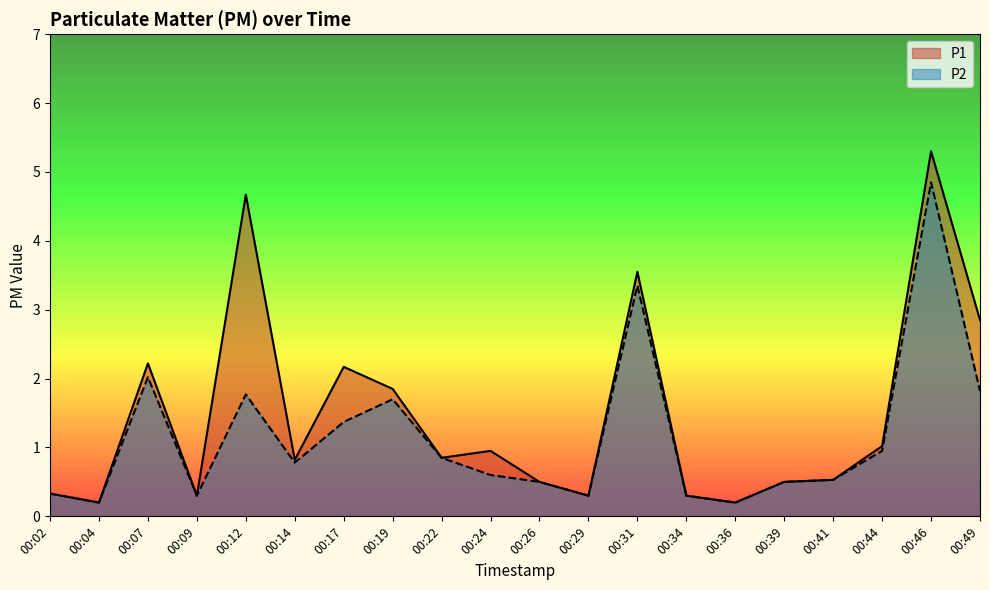

How many interior local peaks does the P2 series have?

5